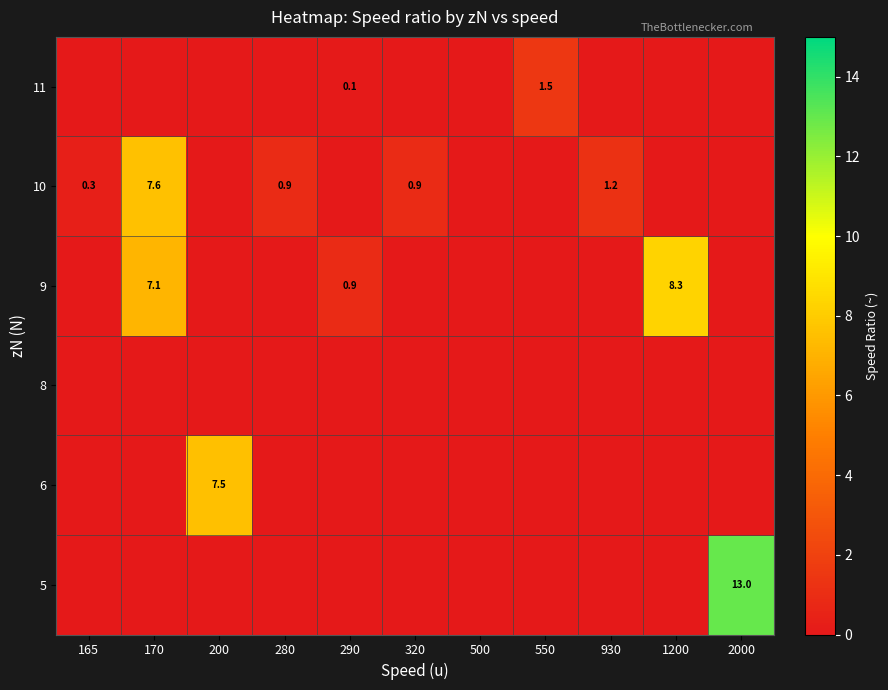

The value of 9 at 1200 is 8.3. True or false?

True